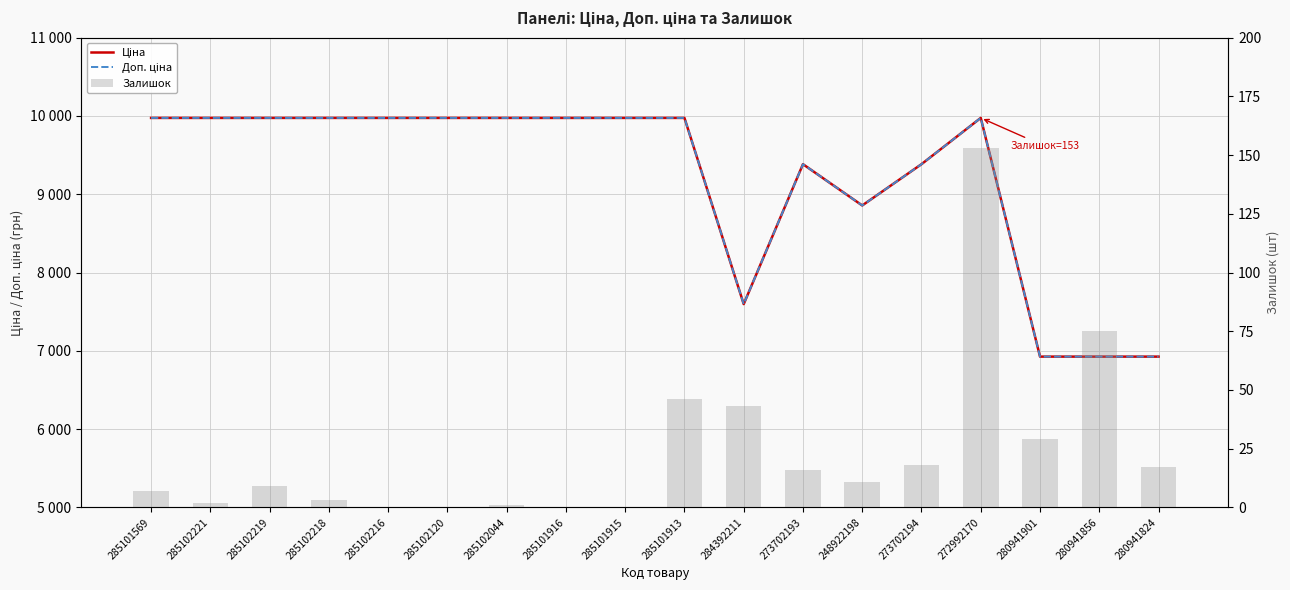

Which series changed the most between 285102216 and 272992170?

Залишок